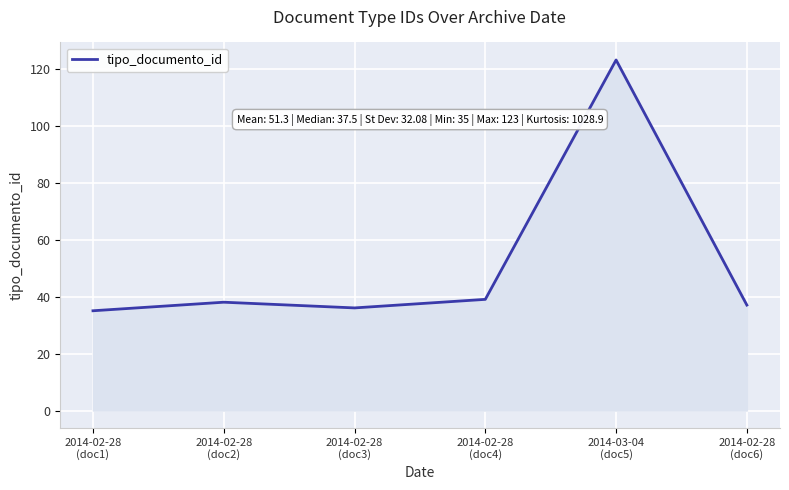

True or false: the data shows 36 at 2014-02-28
(doc3).

True